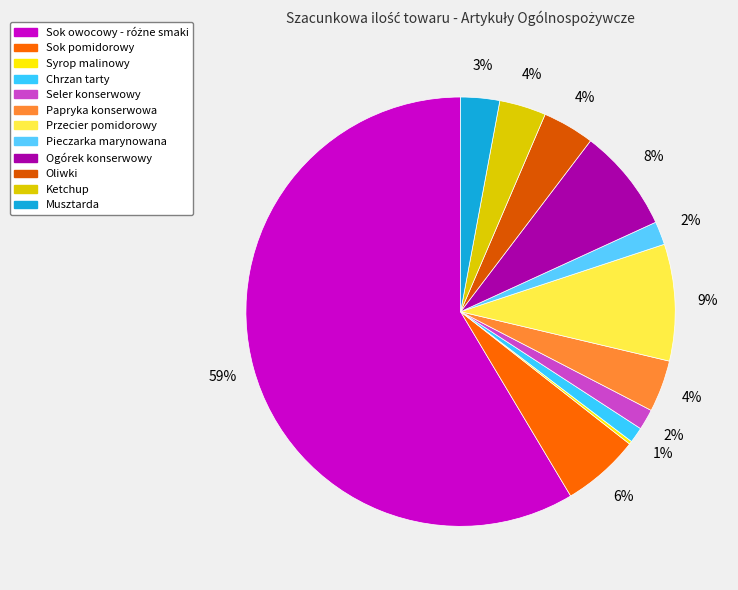

What is the change in value from Sok owocowy - różne smaki to Ogórek konserwowy?

-2600